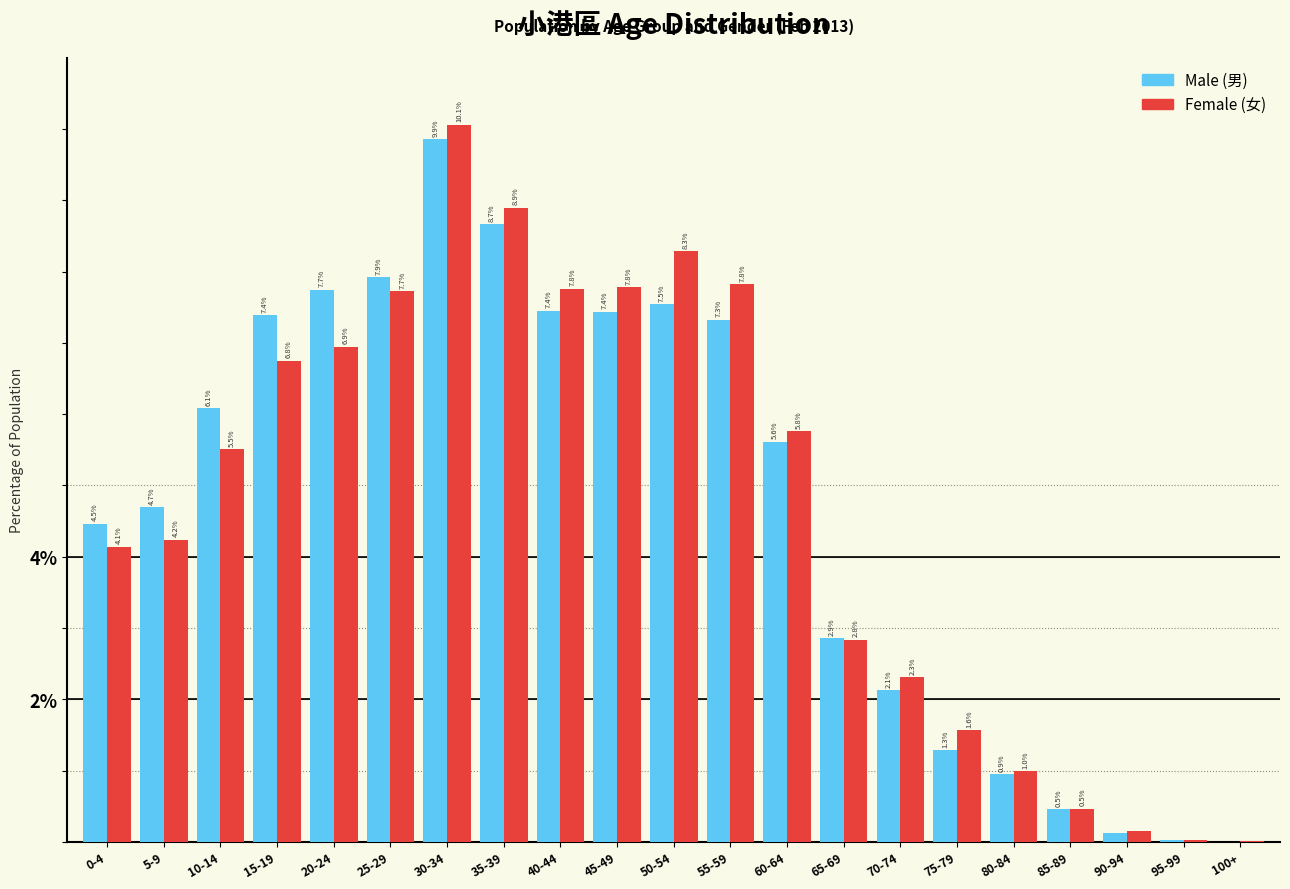

At which category is the sum across all series the highest?

30-34